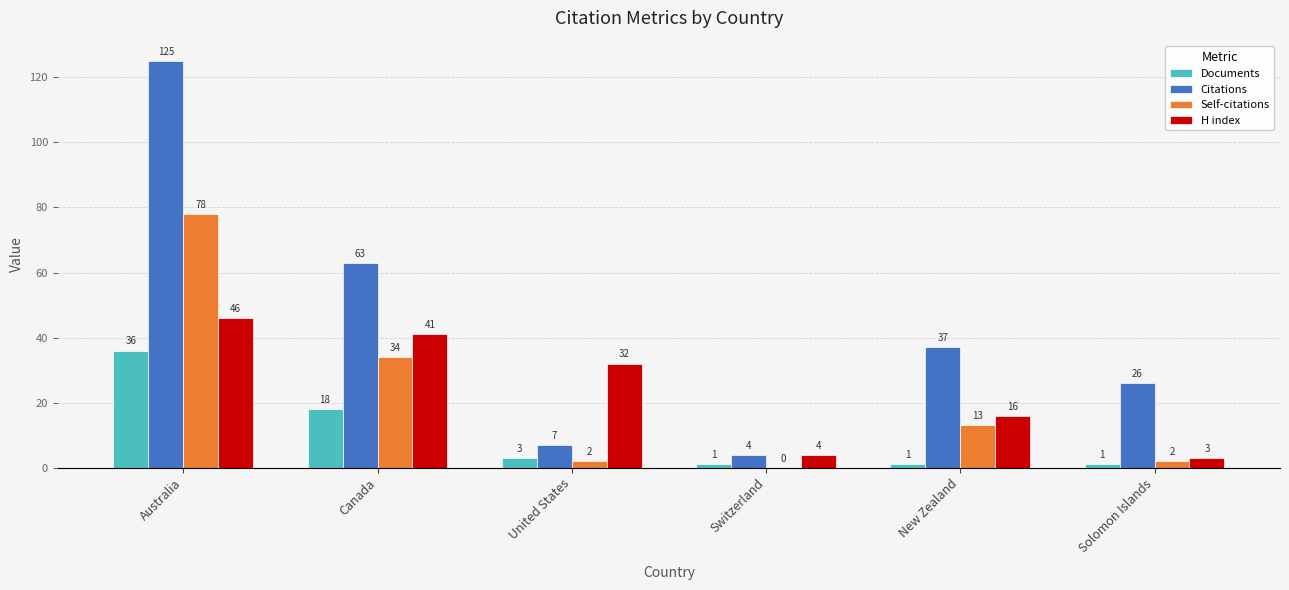

At which category is the sum across all series the highest?

Australia